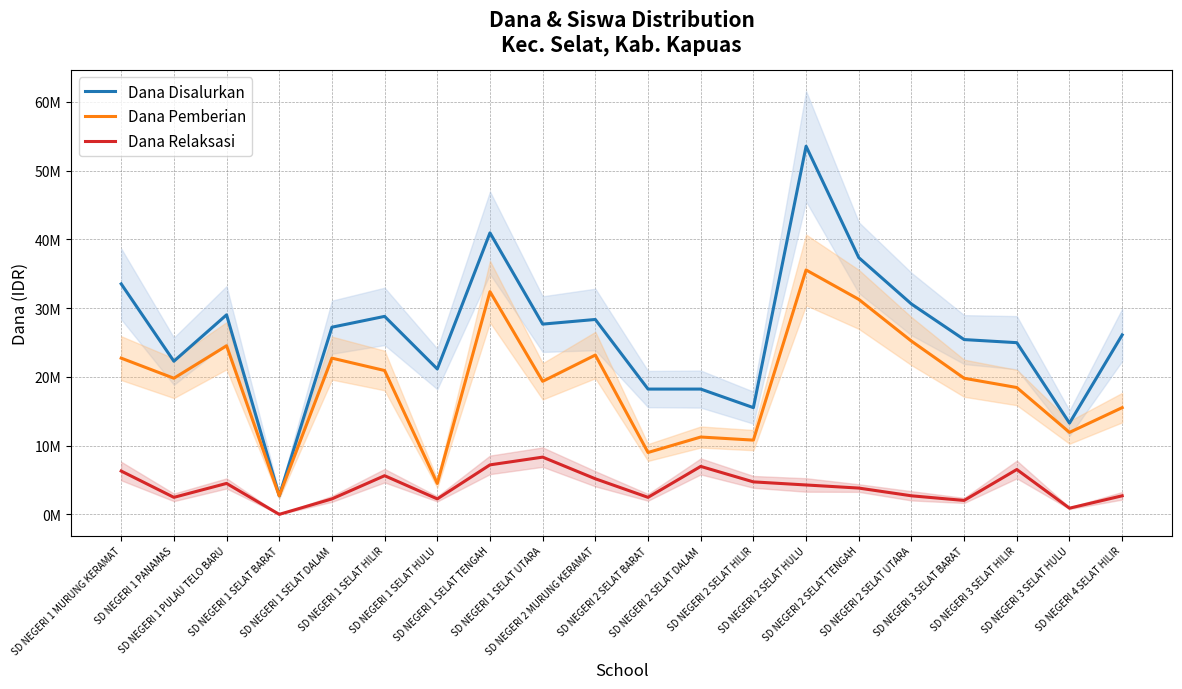

What are all the series names shown in the legend?

Dana Disalurkan, Dana Pemberian, Dana Relaksasi